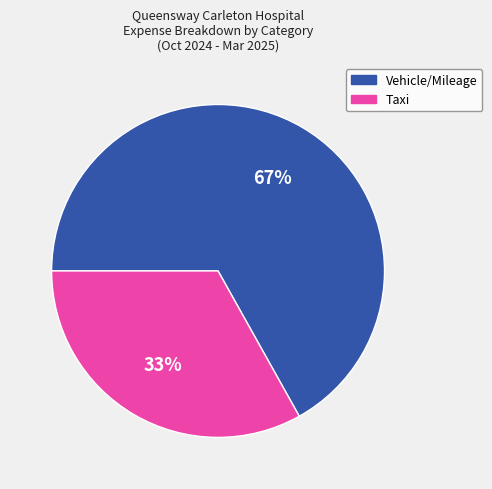

Which category accounts for the majority?

Vehicle/Mileage